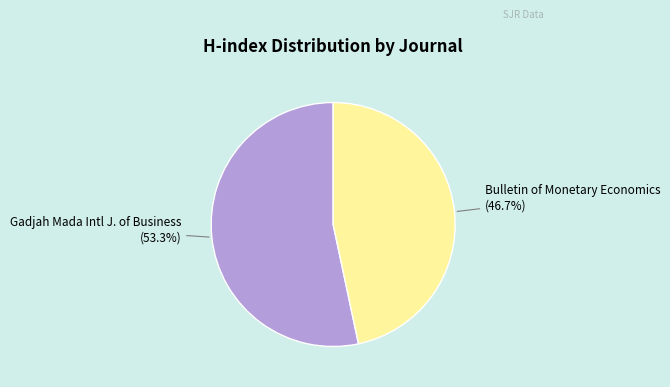

Does any single category account for the majority?

Yes